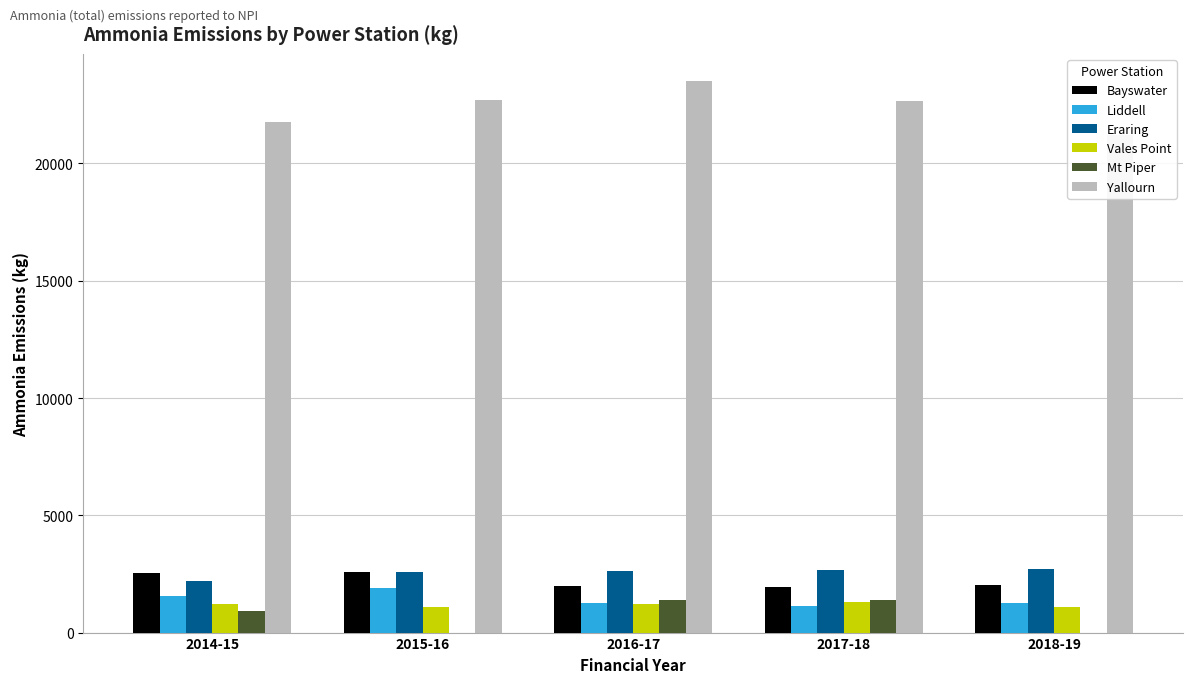

List the series in order of their peak value, highest first.

Yallourn, Eraring, Bayswater, Liddell, Mt Piper, Vales Point